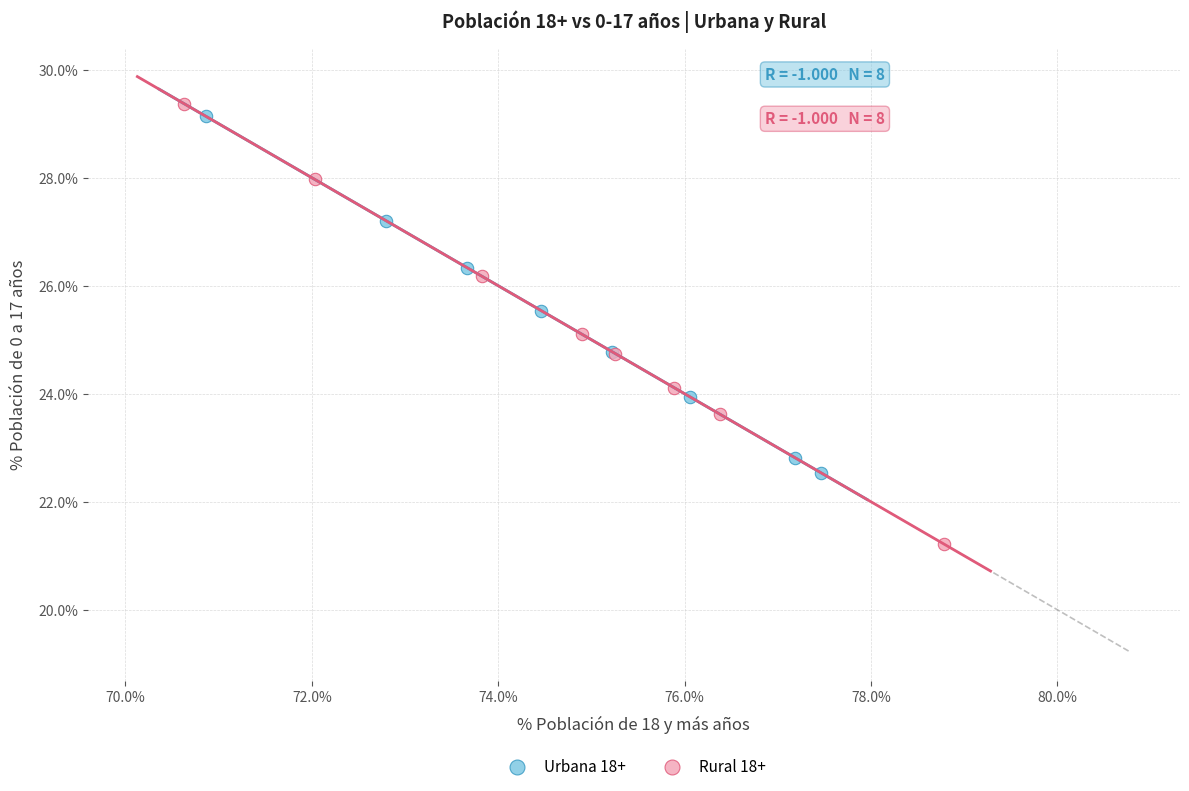

Which series has the widest spread of Y values?

Rural 18+